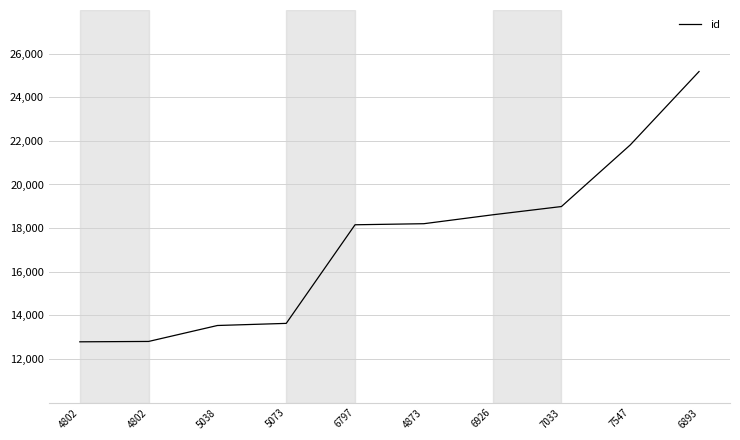

Is this an area chart (filled region under the line)?

No